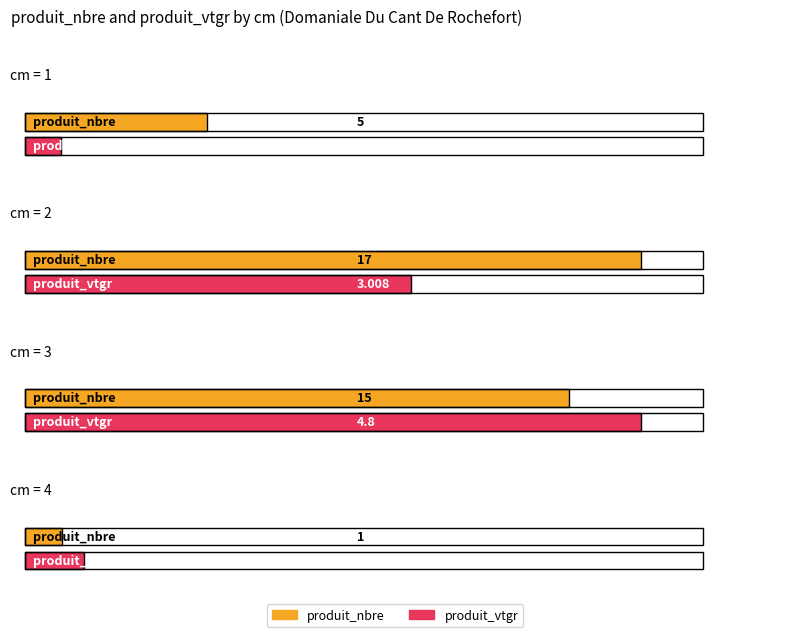

Between 3 and 2, which is larger?

2